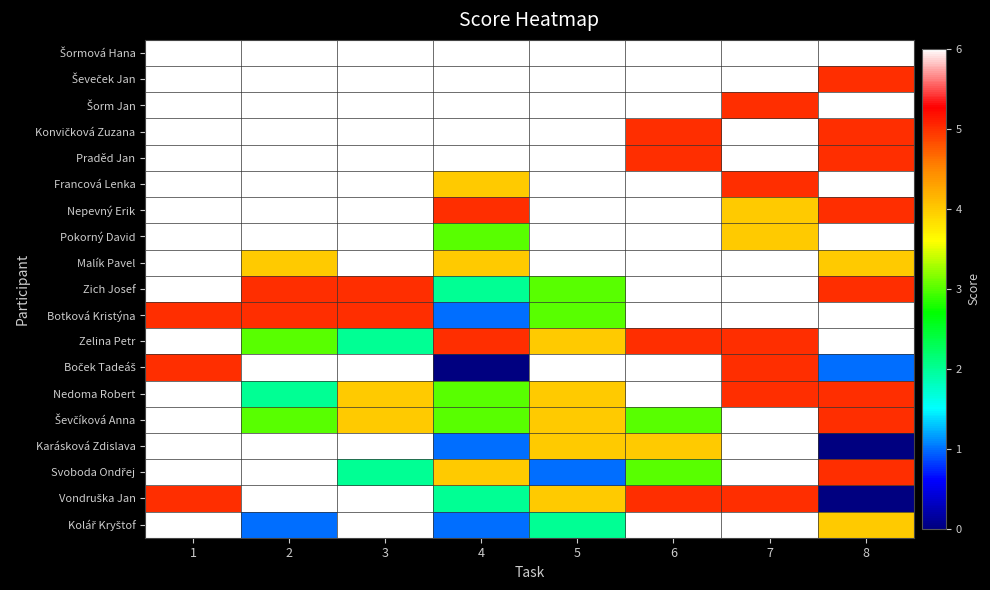

Which label corresponds to the largest value in the chart?

1